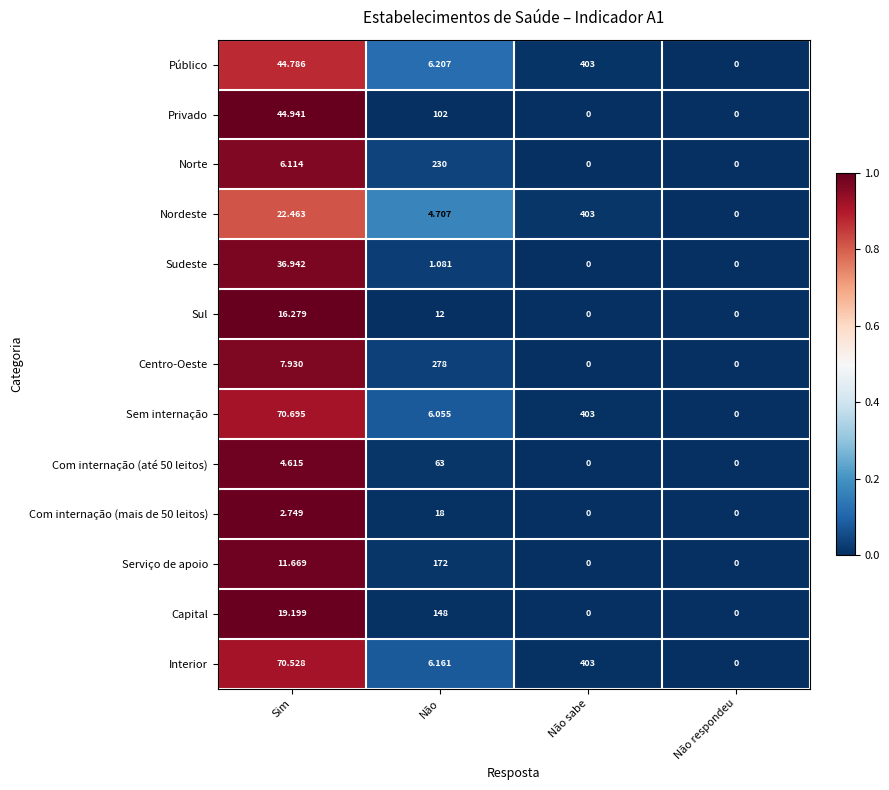

Which series has the largest total across all categories?

Sem internação